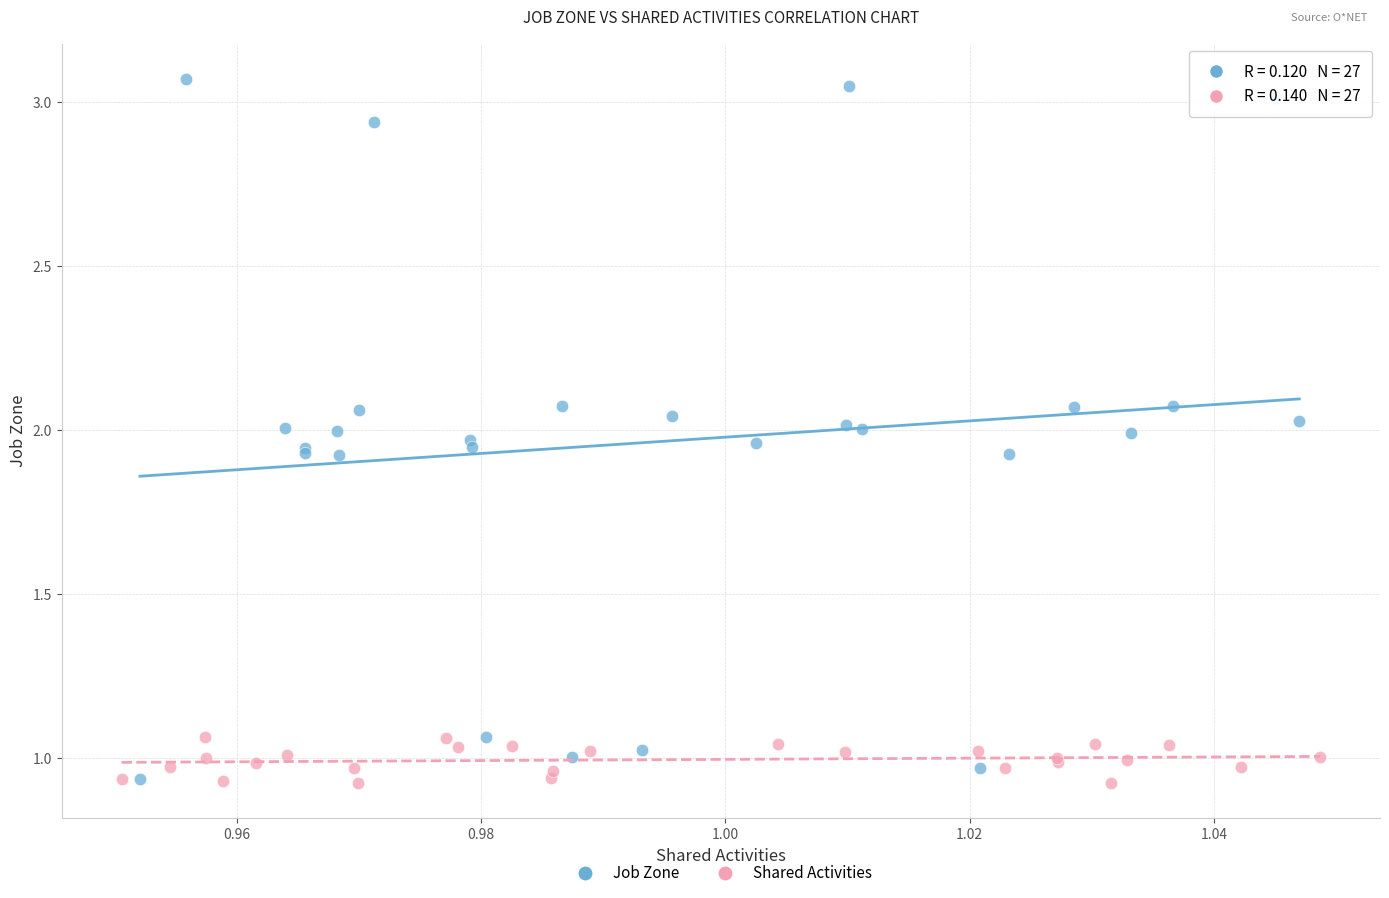

Which series has the largest Y range (max minus min)?

Job Zone